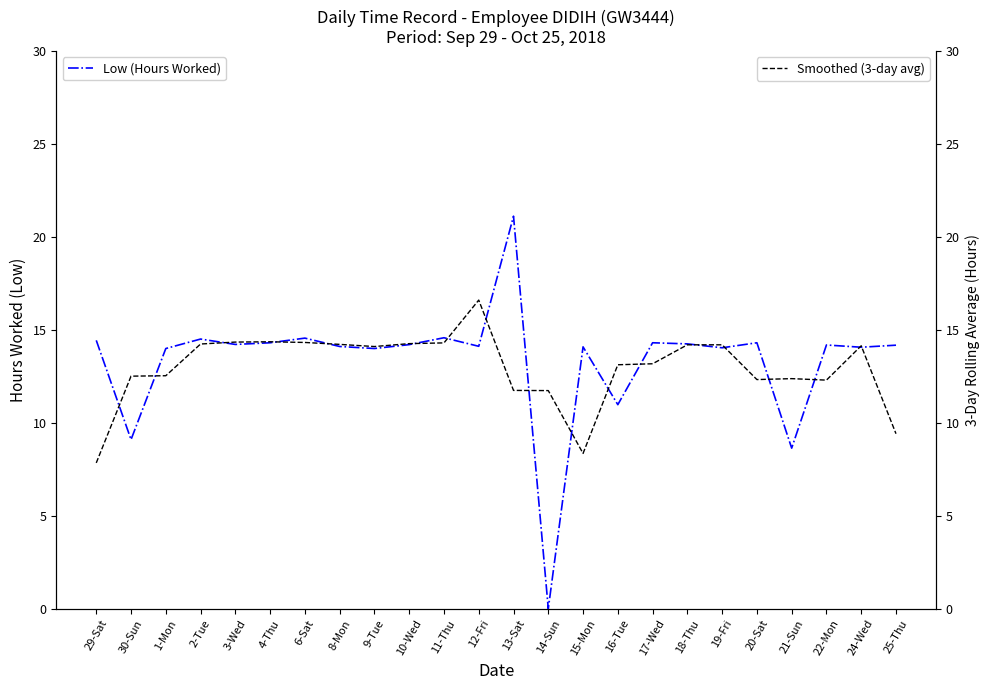

Between 3-Wed and 12-Fri, which series saw the biggest shift?

Smoothed (3-day avg)